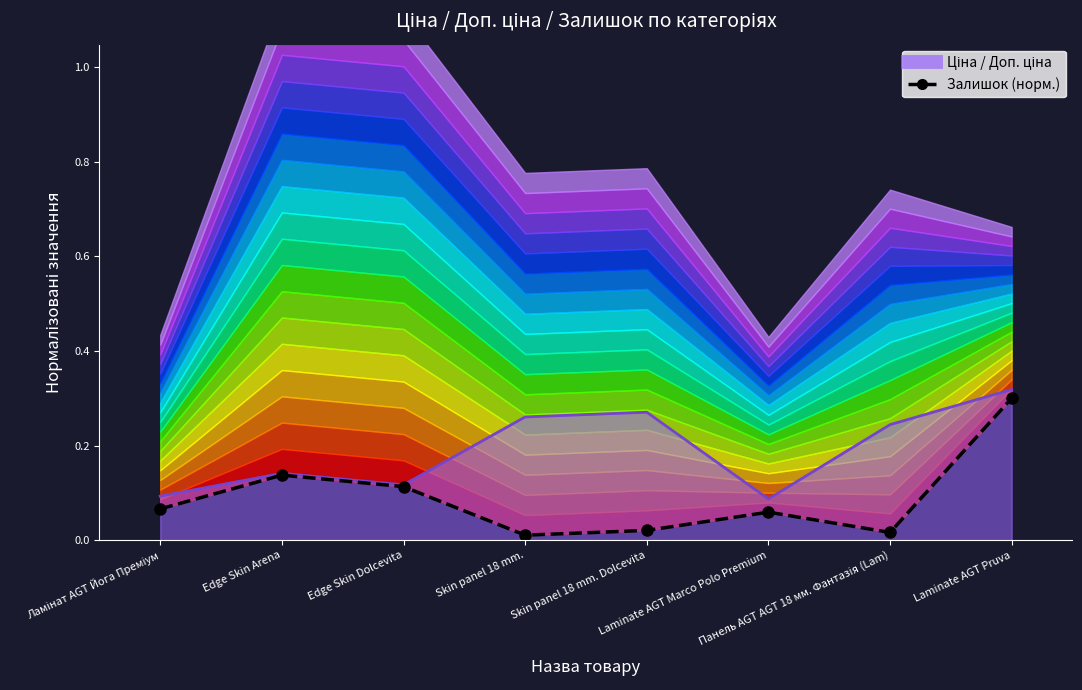

Reading left to right, what are all the values shown in this chart?

0.1	0.1	0.1	0.0	0.0	0.1	0.0	0.3